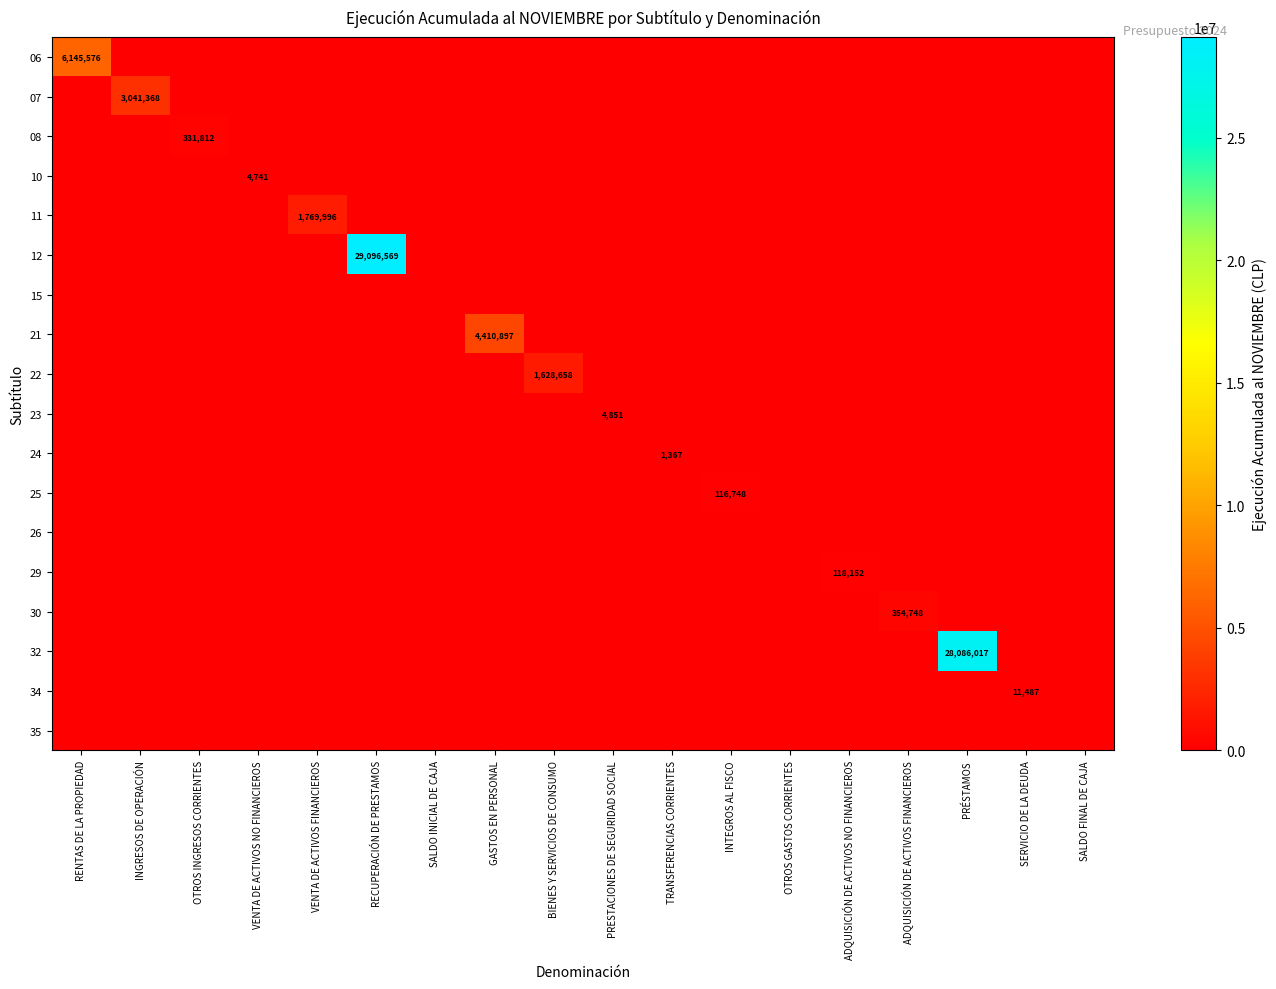

Which series has the largest total across all categories?

12